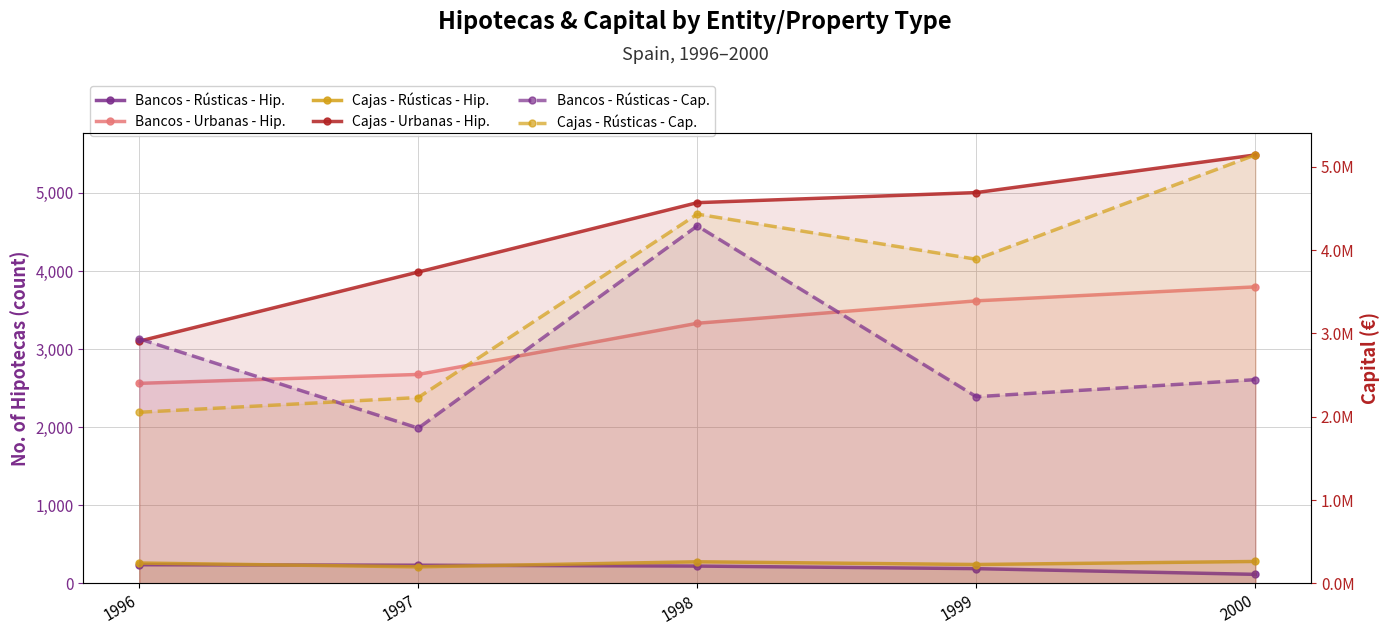

Which label corresponds to the largest value in the chart?

2000